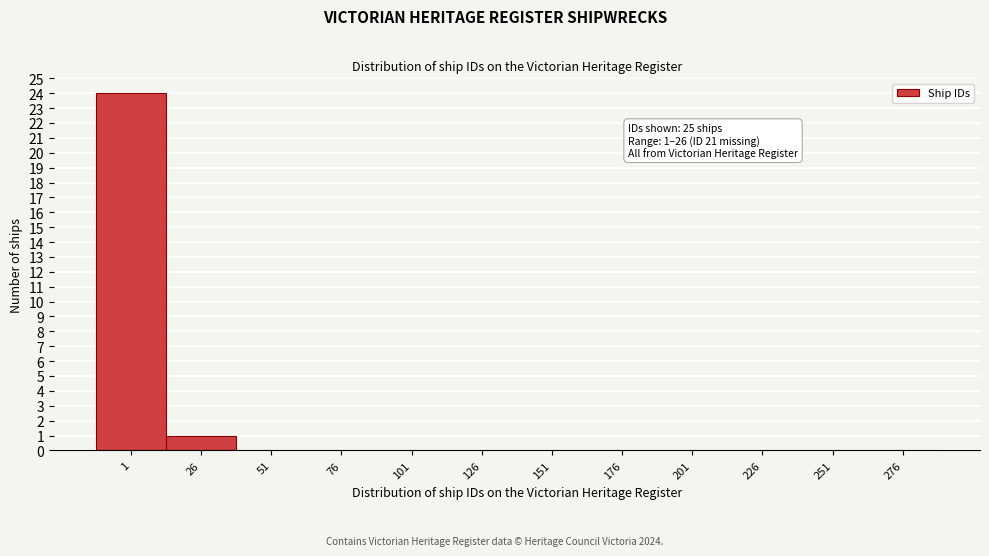

Reading left to right, extract all data points from this chart.

1=24	26=1	51=0	76=0	101=0	126=0	151=0	176=0	201=0	226=0	251=0	276=0